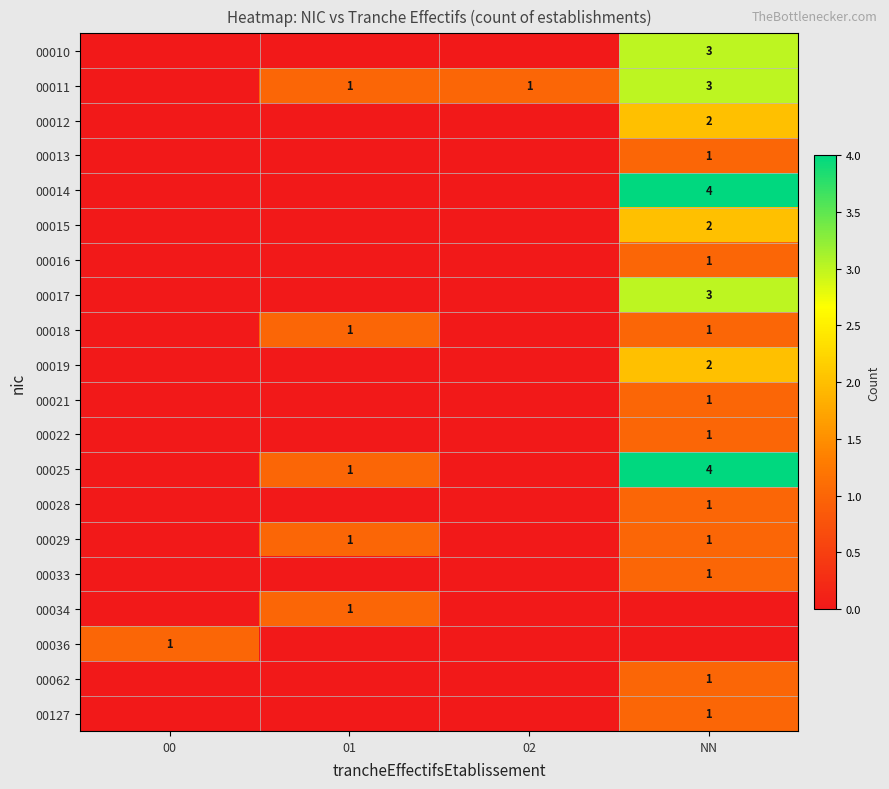

What is the highest value of the 00033 series?

1